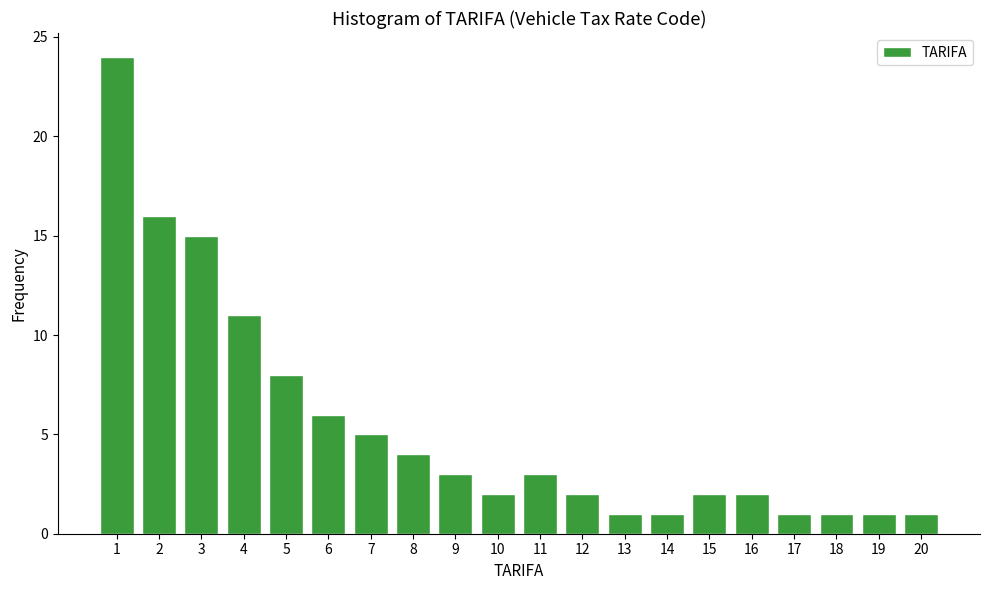

Reading left to right, transcribe all the data shown in this chart.

24	16	15	11	8	6	5	4	3	2	3	2	1	1	2	2	1	1	1	1